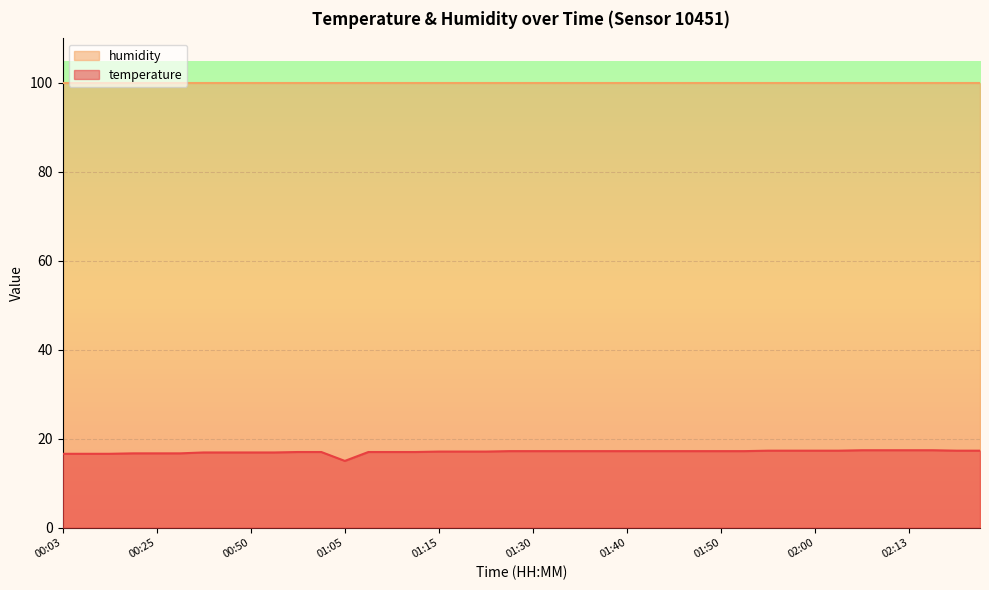

Which has a higher value, 01:38 or 02:00?

02:00